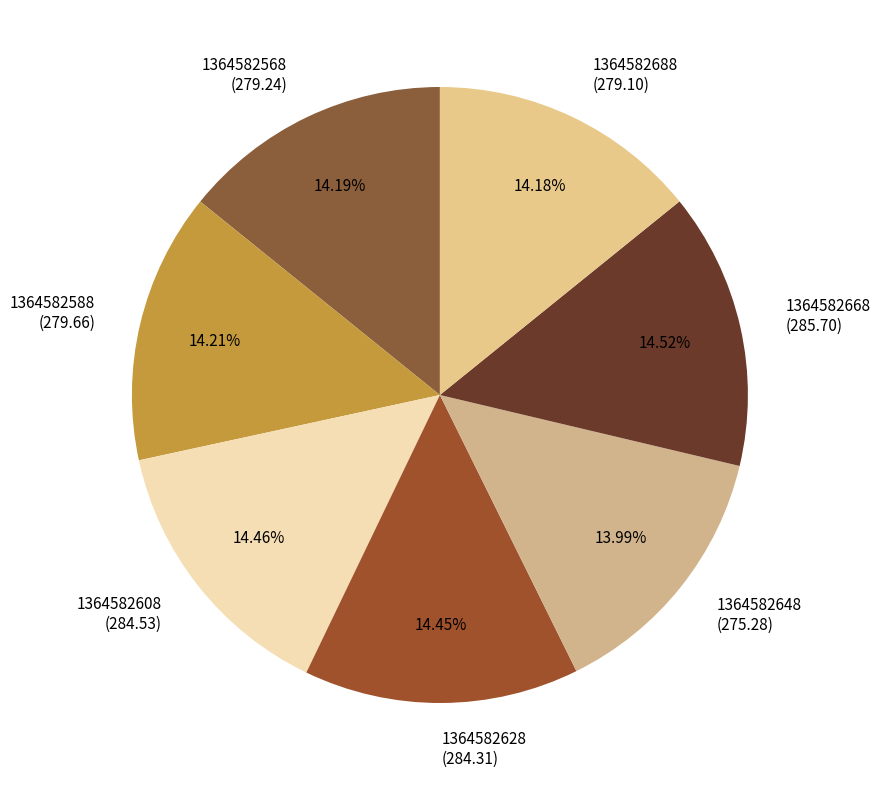

Approximately how many times larger is the value at 1364582568 (279.24) compared to 1364582688 (279.10)?

1.0